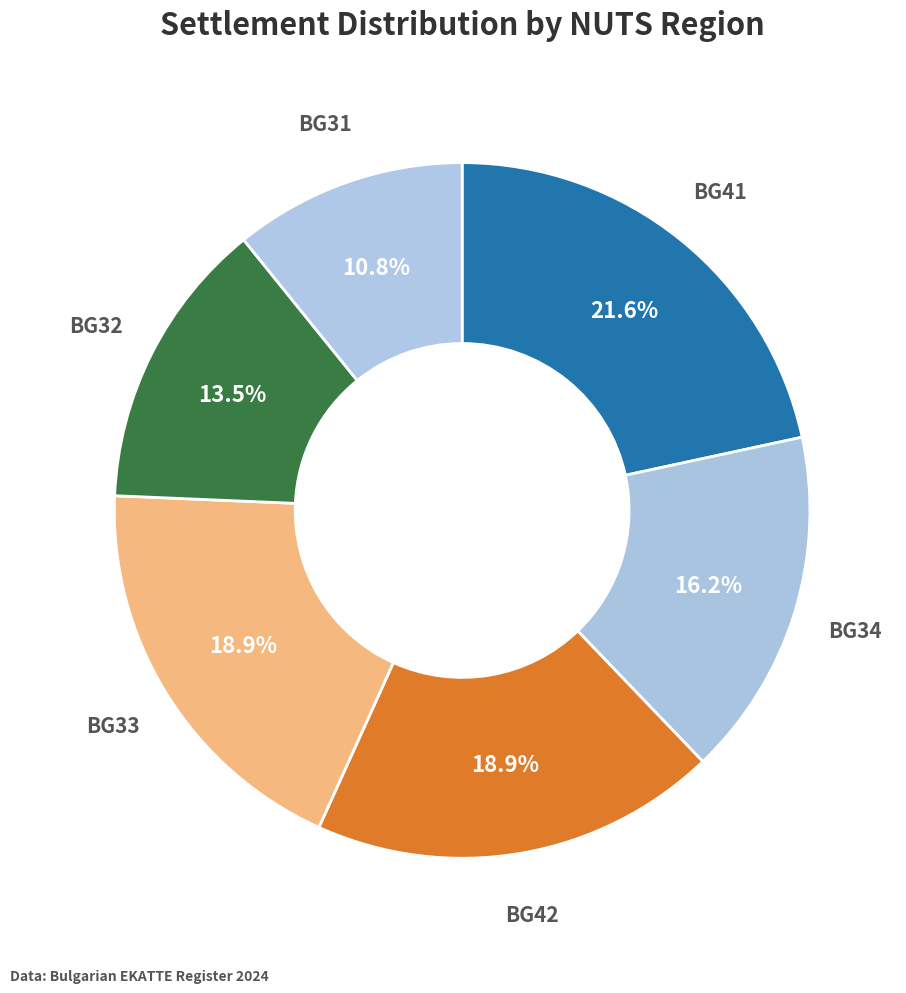

Does BG41 account for over 50% of the chart?

No